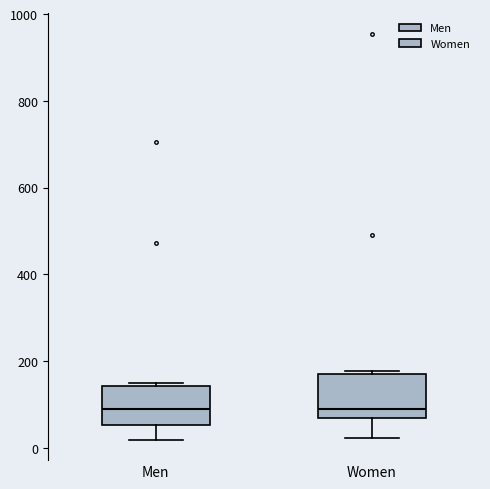

Reading left to right, read every box against the y-axis: the position of its median line, the range the box covers, and the ends of its whiskers. The values are not printed on the chart, so give them approximately, as read against the axis.

Men: median 100, box 60 to 140, whiskers 20 to 140
Women: median 80, box 60 to 160, whiskers 20 to 180